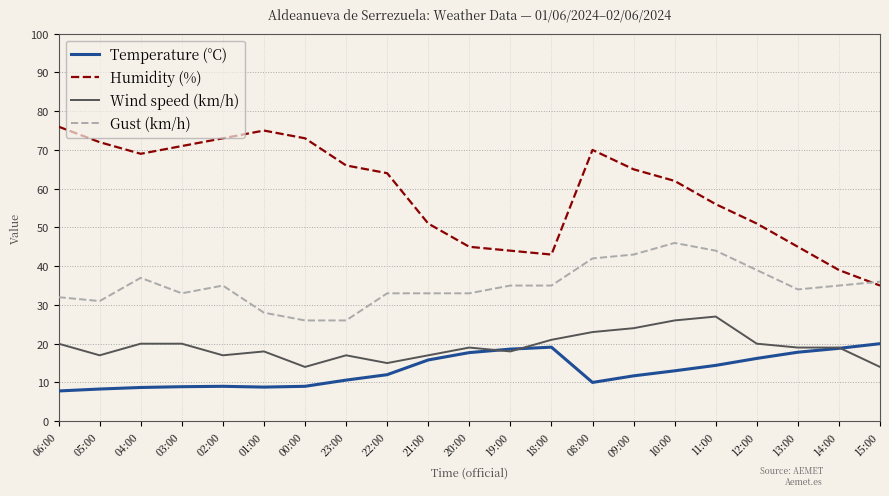

Which series has the largest range (max minus min)?

Humidity (%)